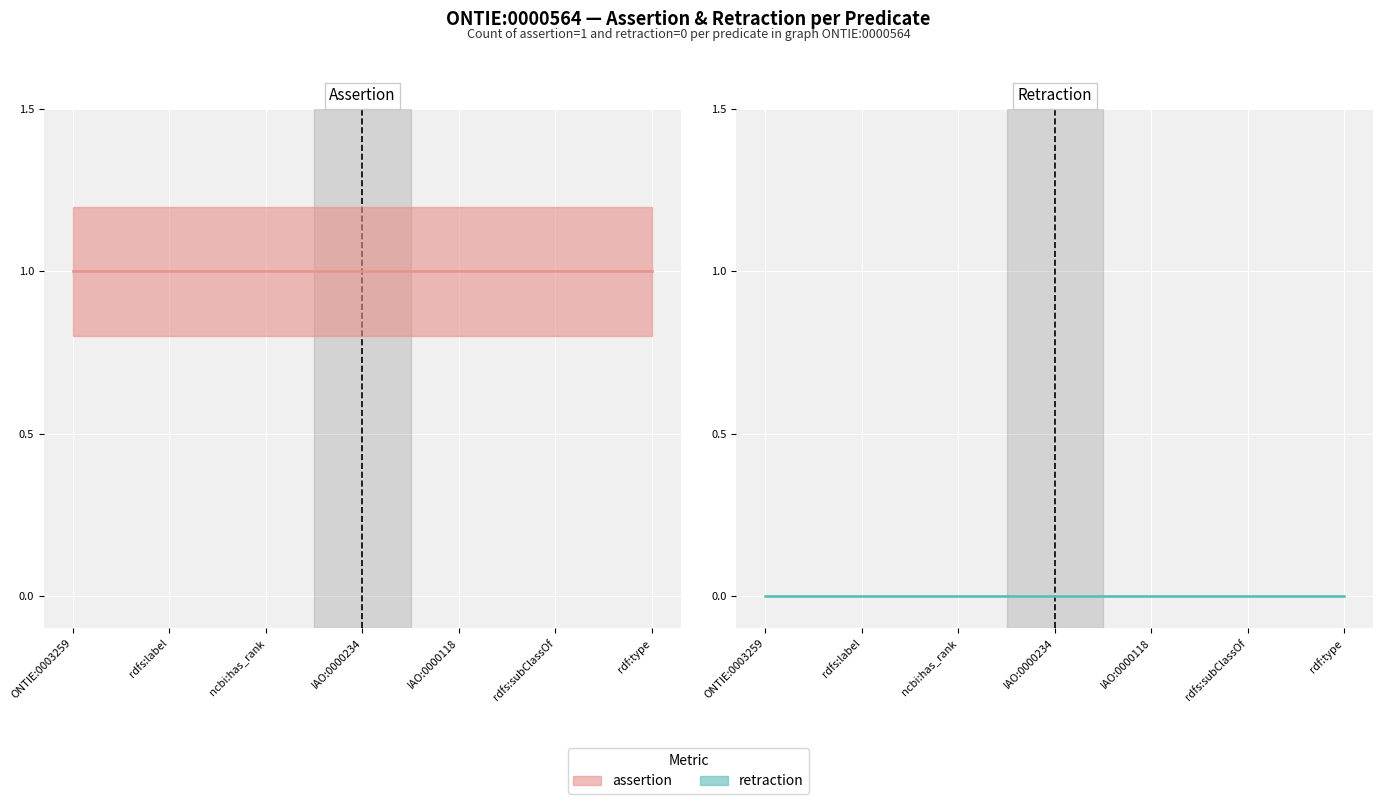

Which series changed the most between IAO:0000234 and IAO:0000118?

assertion (line)